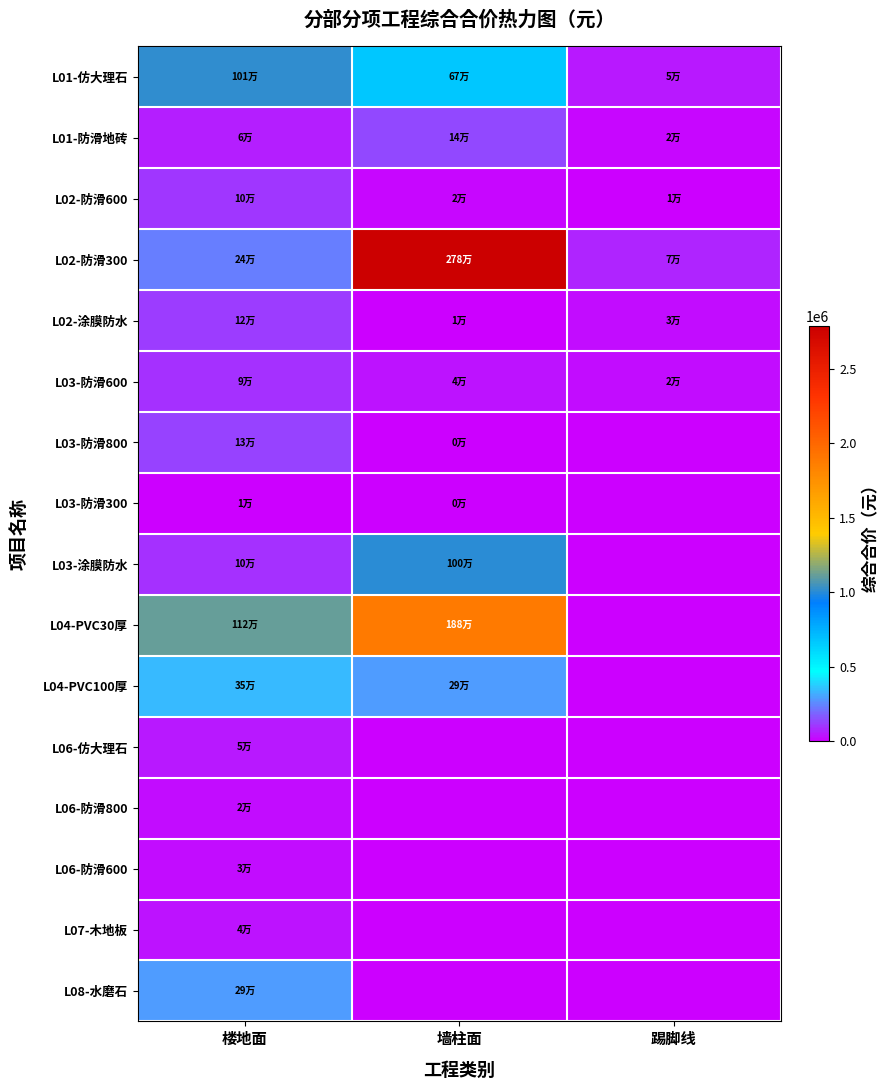

Reading right to left, extract all data points from this chart.

L01-仿大理石: 踢脚线=47279.1	墙柱面=667764.1	楼地面=1014793.2
L01-防滑地砖: 踢脚线=18971.9	墙柱面=137593.1	楼地面=59084.4
L02-防滑600: 踢脚线=8078.1	墙柱面=21158.2	楼地面=100305.4
L02-防滑300: 踢脚线=68444.1	墙柱面=2784369.8	楼地面=235188.8
L02-涂膜防水: 踢脚线=30621.2	墙柱面=8841.7	楼地面=118394.4
L03-防滑600: 踢脚线=24329.5	墙柱面=42265.5	楼地面=94243.0
L03-防滑800: 踢脚线=0.0	墙柱面=2721.7	楼地面=128692.0
L03-防滑300: 踢脚线=0.0	墙柱面=2894.2	楼地面=8132.3
L03-涂膜防水: 踢脚线=0.0	墙柱面=1000812.6	楼地面=95649.7
L04-PVC30厚: 踢脚线=0.0	墙柱面=1884053.9	楼地面=1120096.2
L04-PVC100厚: 踢脚线=0.0	墙柱面=292317.3	楼地面=346662.8
L06-仿大理石: 踢脚线=0.0	墙柱面=0.0	楼地面=51812.5
L06-防滑800: 踢脚线=0.0	墙柱面=0.0	楼地面=23164.6
L06-防滑600: 踢脚线=0.0	墙柱面=0.0	楼地面=27258.5
L07-木地板: 踢脚线=0.0	墙柱面=0.0	楼地面=42633.2
L08-水磨石: 踢脚线=0.0	墙柱面=0.0	楼地面=292599.7